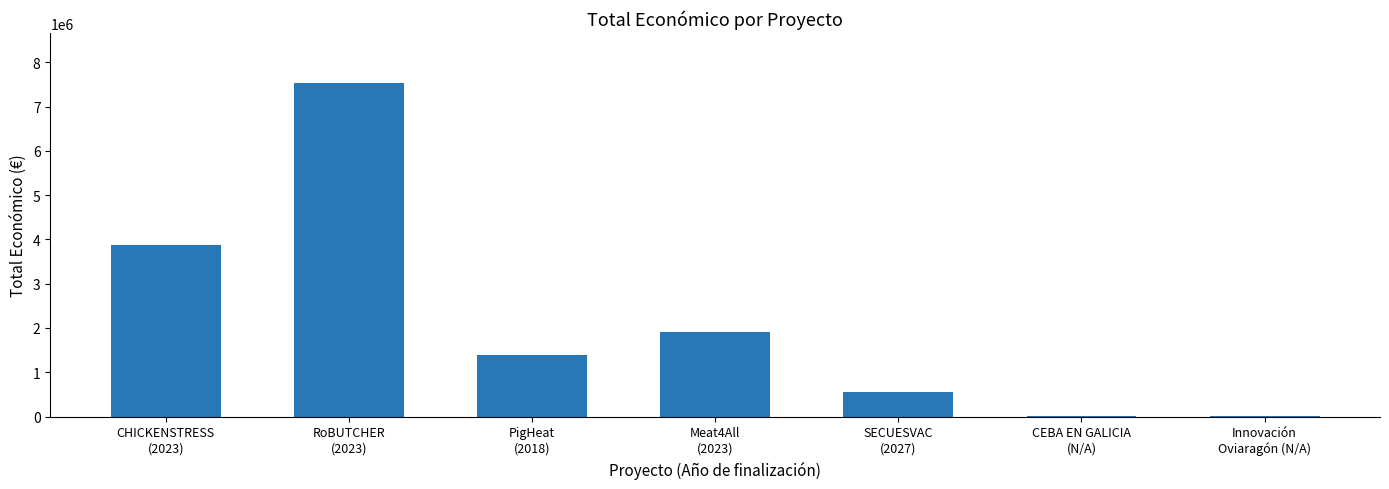

What is the approximate value at Innovación
Oviaragón (N/A), to the nearest 50?

12000